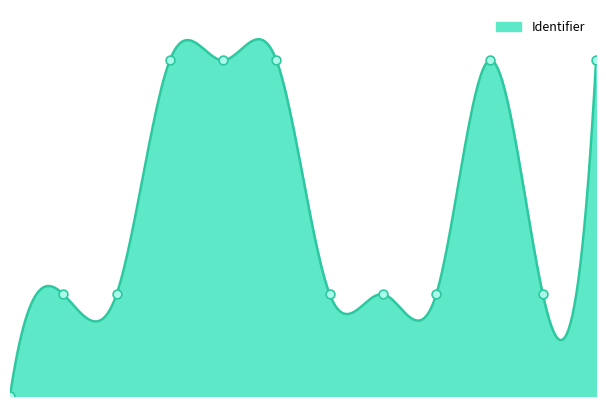

What is the change in value from Stap 1 to Terugkijken?

+0.7